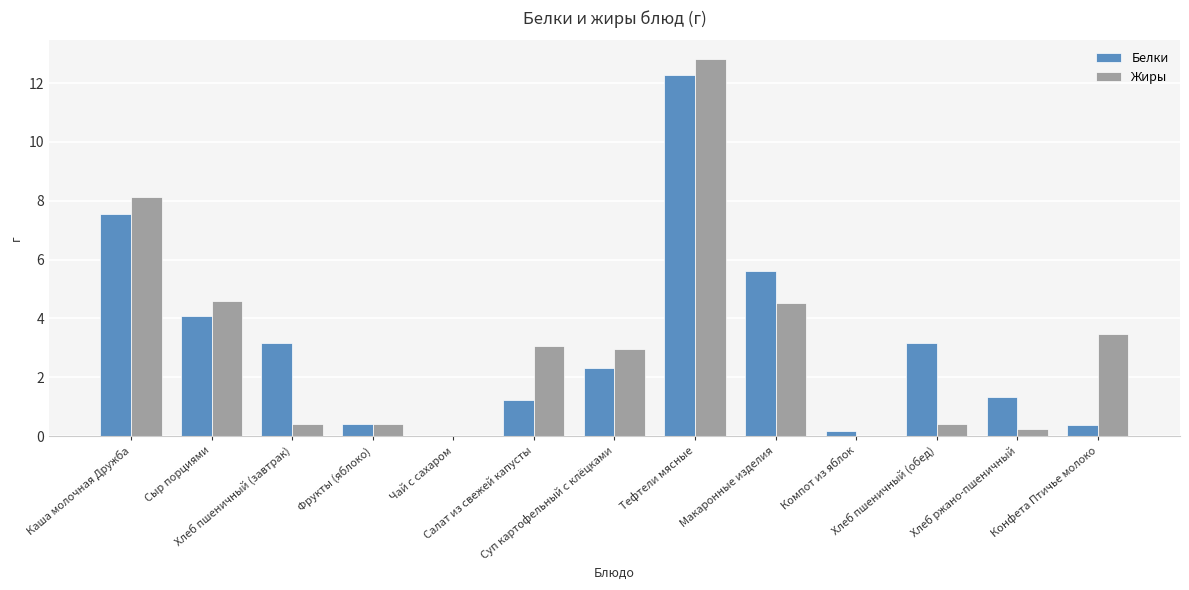

How many groups of bars are there?

13